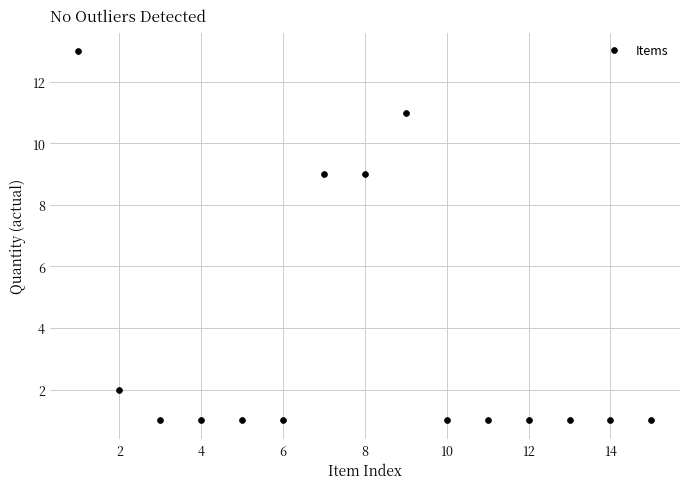

What is the range of Y values (max minus min)?

12